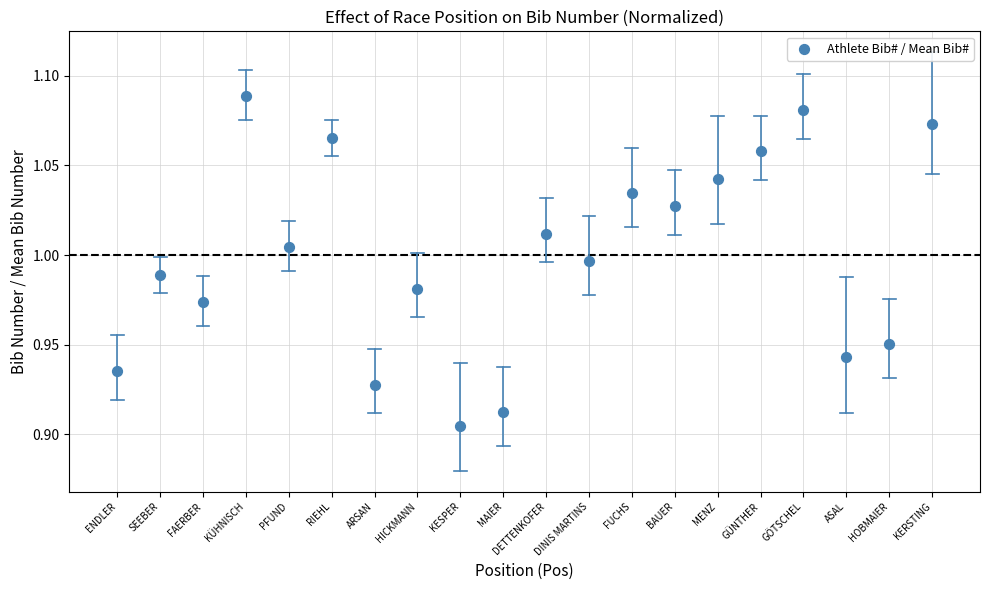

What is the range of X values (max minus min)?

19.0